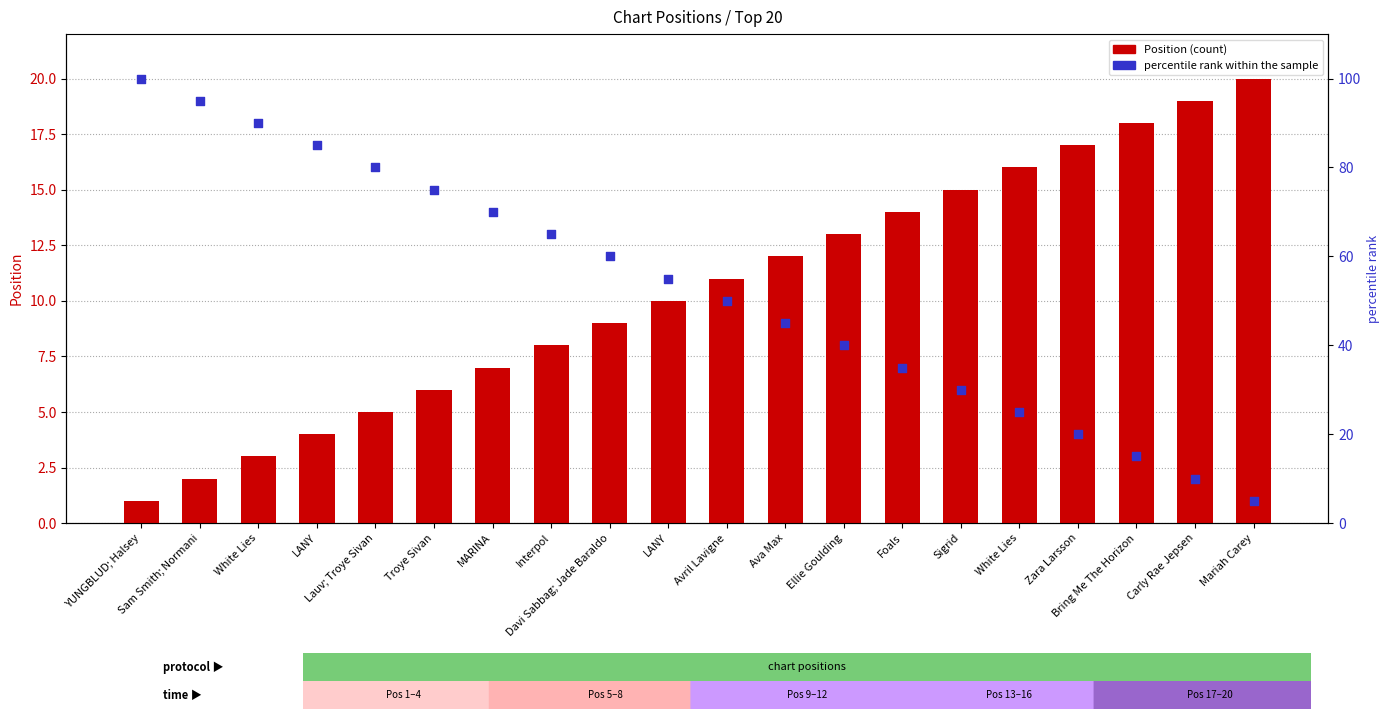

Which series contains the highest Y value?

percentile rank within the sample